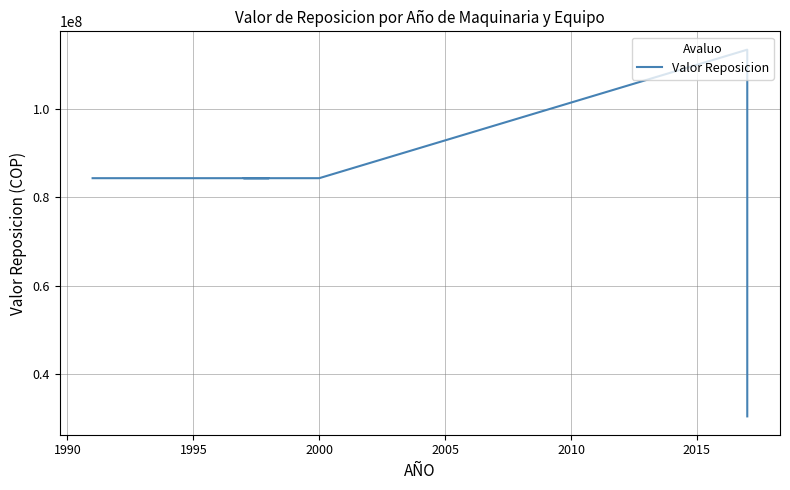

What is the minimum value shown in the chart?

30345000